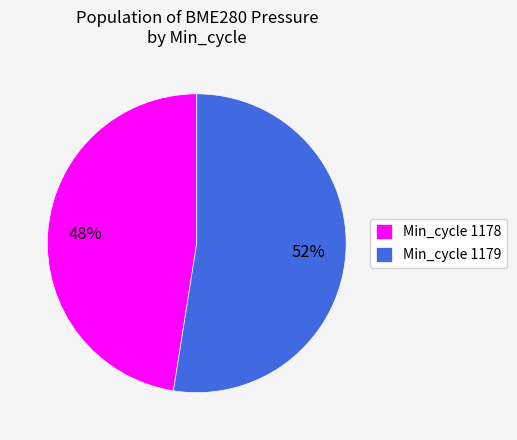

Which slice is the smallest?

Min_cycle 1178